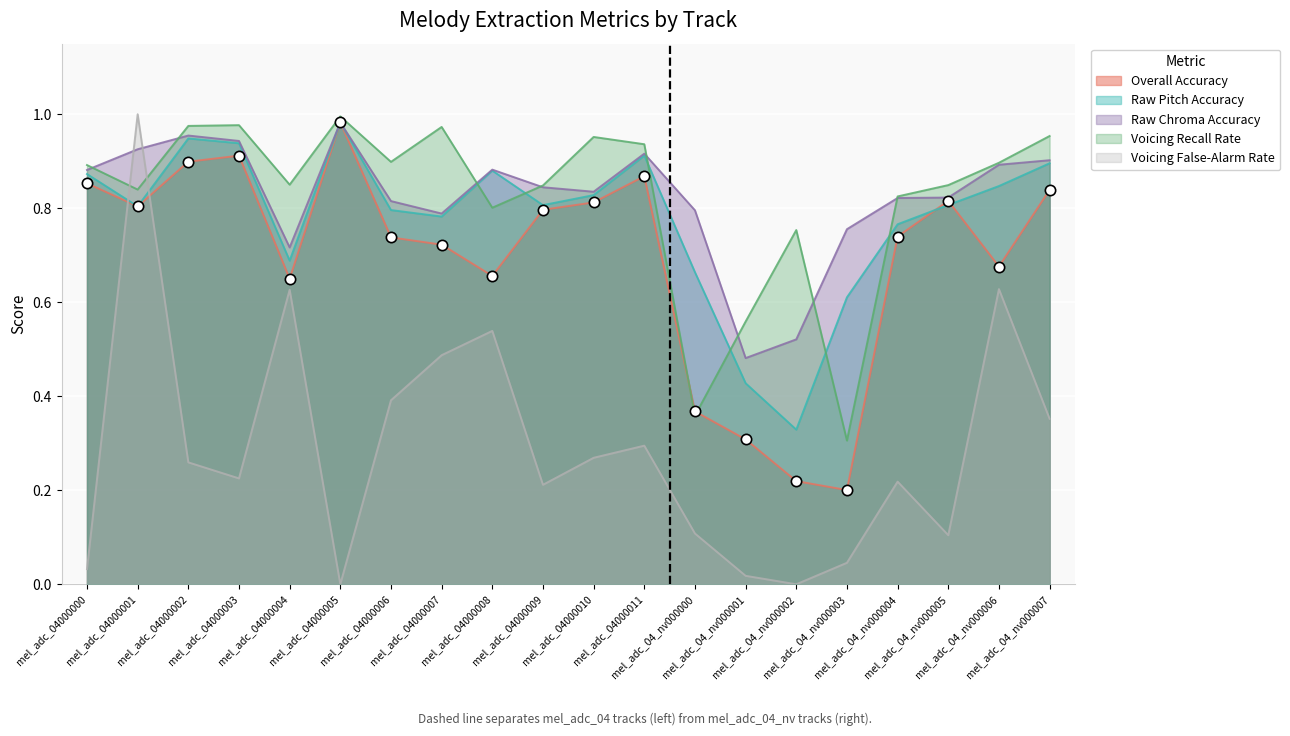

Which series has the widest spread of Y values?

Voicing False-Alarm Rate